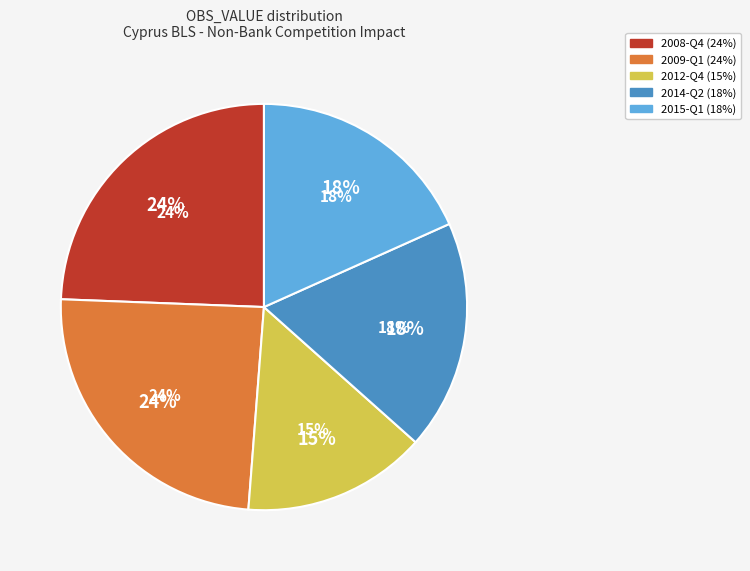

To the nearest percent, what portion does 2015-Q1 represent?

18%